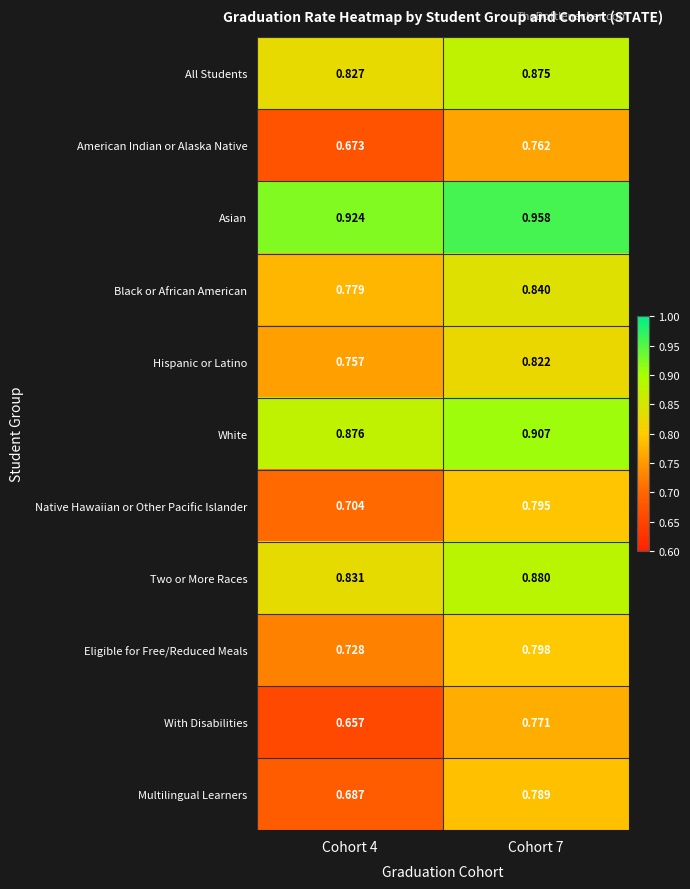

List the series in order of their peak value, highest first.

Asian, White, Two or More Races, All Students, Black or African American, Hispanic or Latino, Eligible for Free/Reduced Meals, Native Hawaiian or Other Pacific Islander, Multilingual Learners, With Disabilities, American Indian or Alaska Native